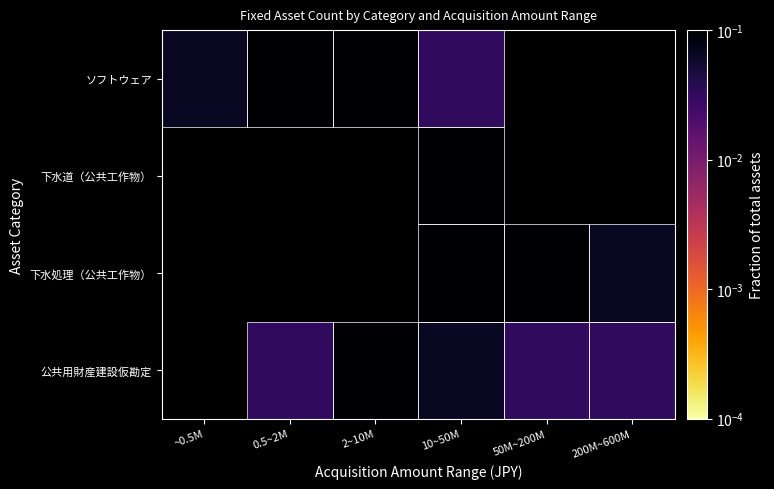

Between 10~50M and 2~10M, which is larger?

2~10M